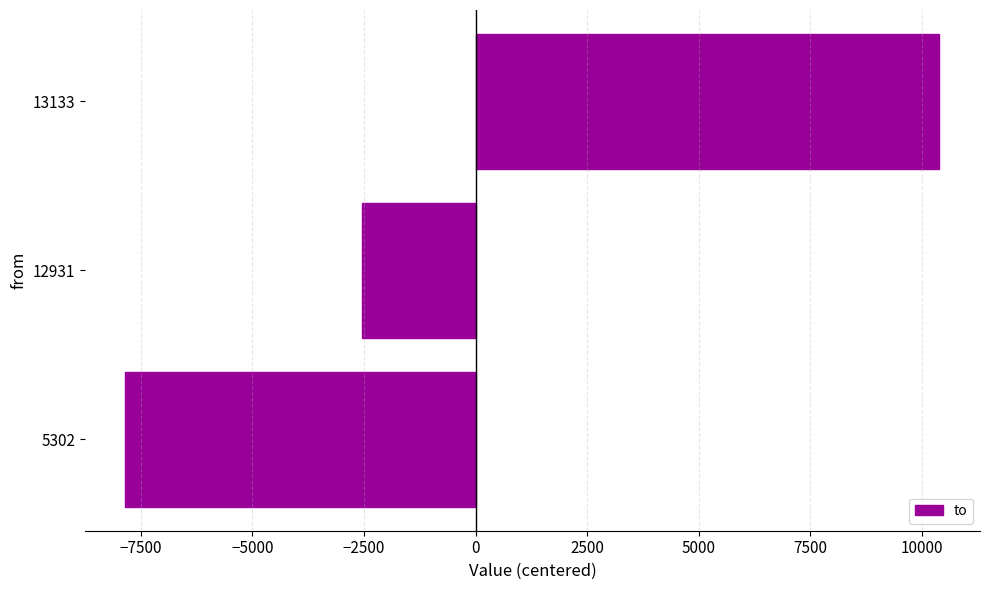

How many values are below -2543?

1